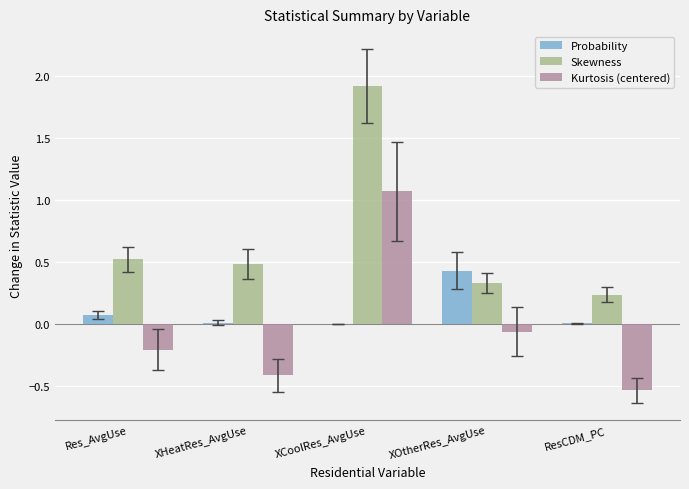

Which category has the highest value in the Skewness series?

XCoolRes_AvgUse